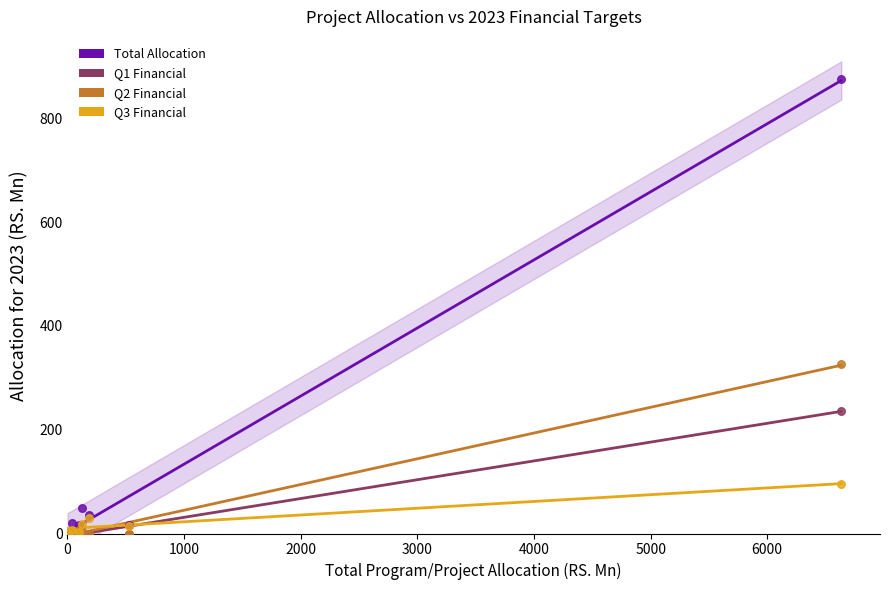

In the Total Allocation series, what Y value is closest to 438?

49.3